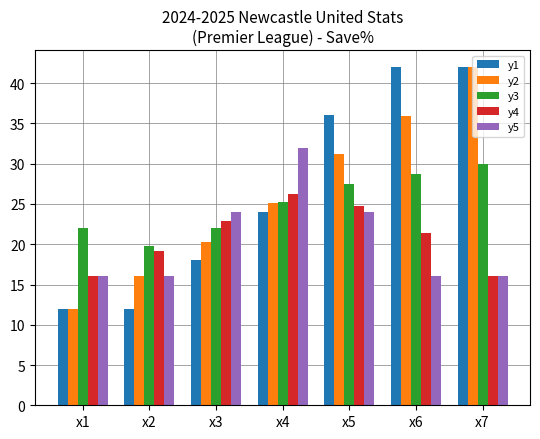

True or false: y4 has a value of 5.5 at x2.

False